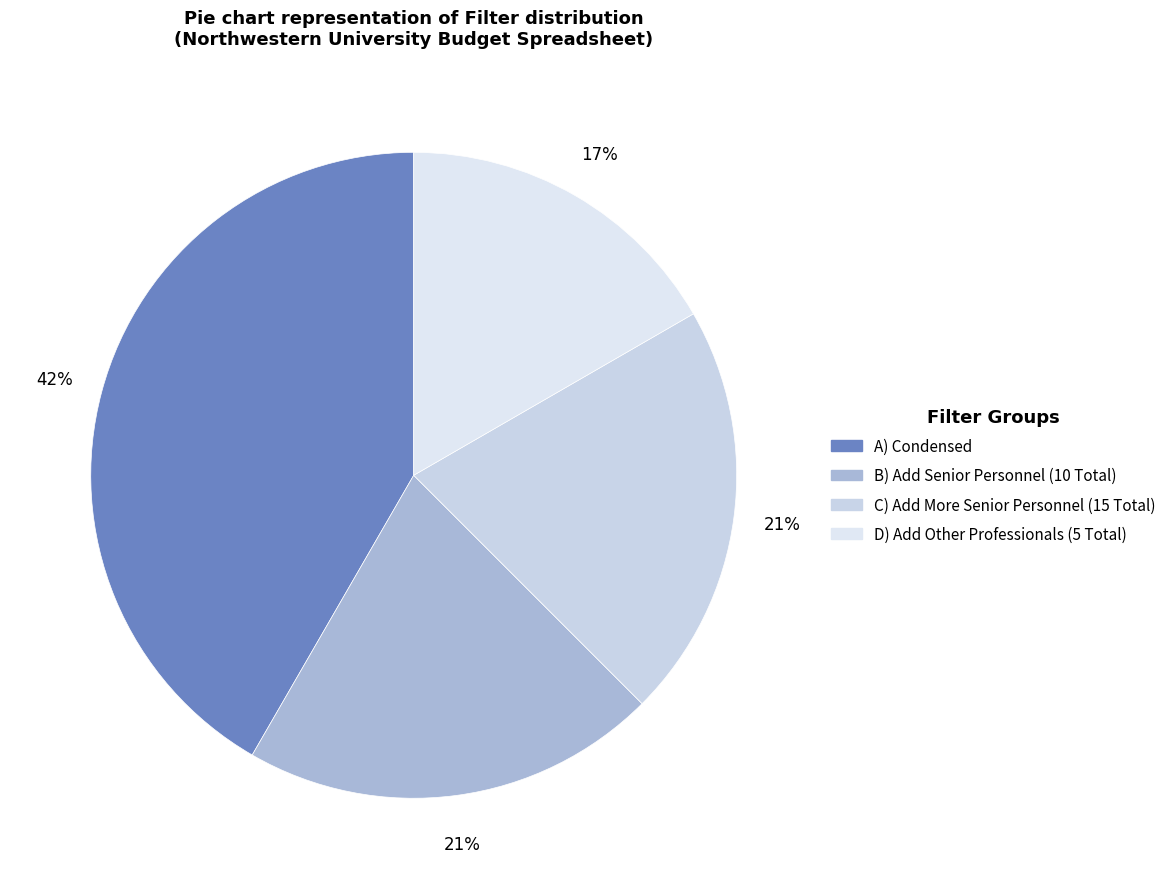

Which category has the smallest portion of the pie?

D) Add Other Professionals (5 Total)